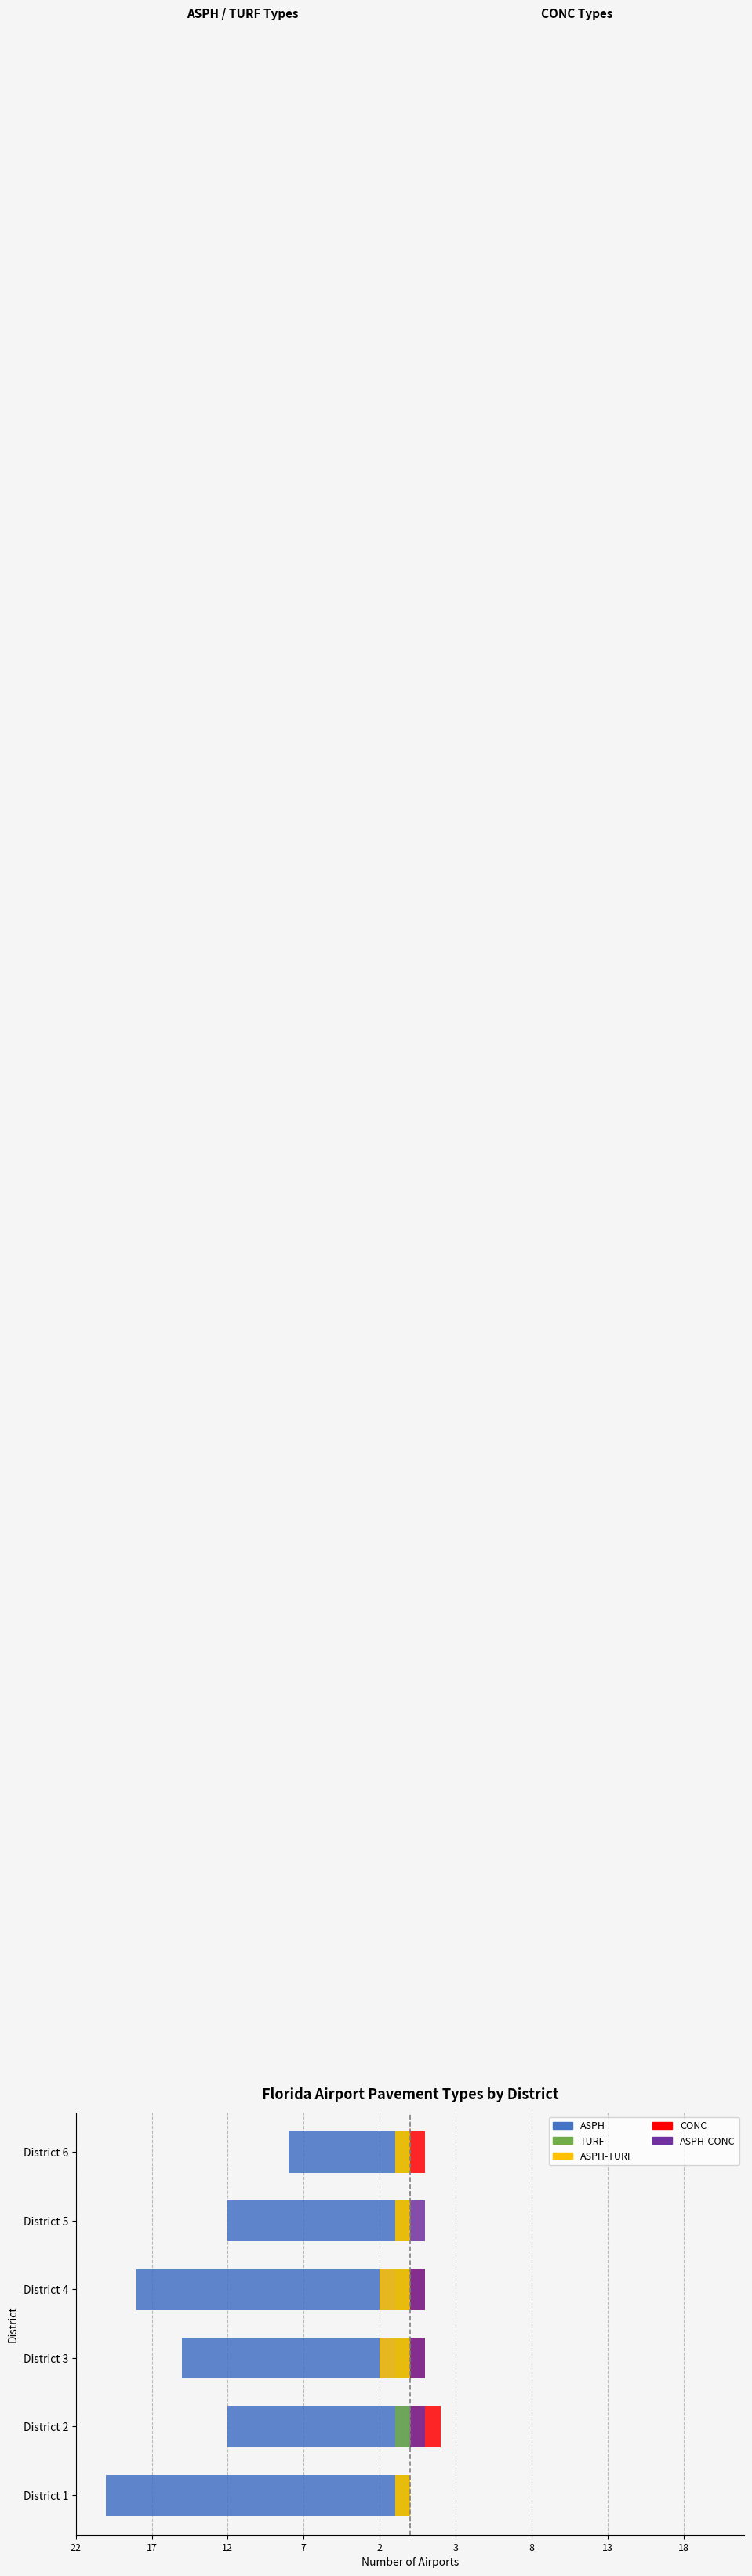

Between 12 and 7, which series saw the biggest shift?

ASPH (Left)